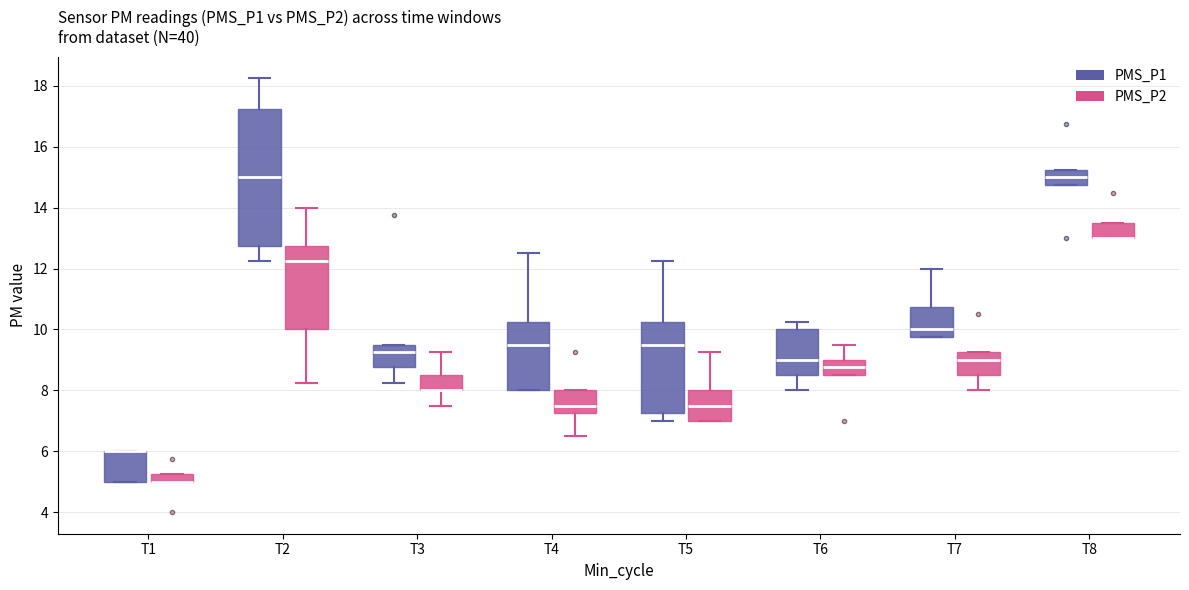

Where is the upper edge of the box for T1 (PMS_P2) on the y-axis? The values are not printed on the chart, so give them approximately, as read against the axis.

5.2